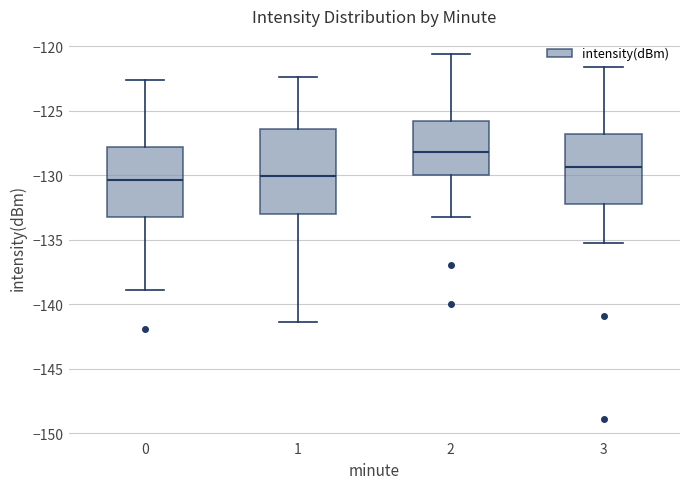

Which box has the highest median line?

2